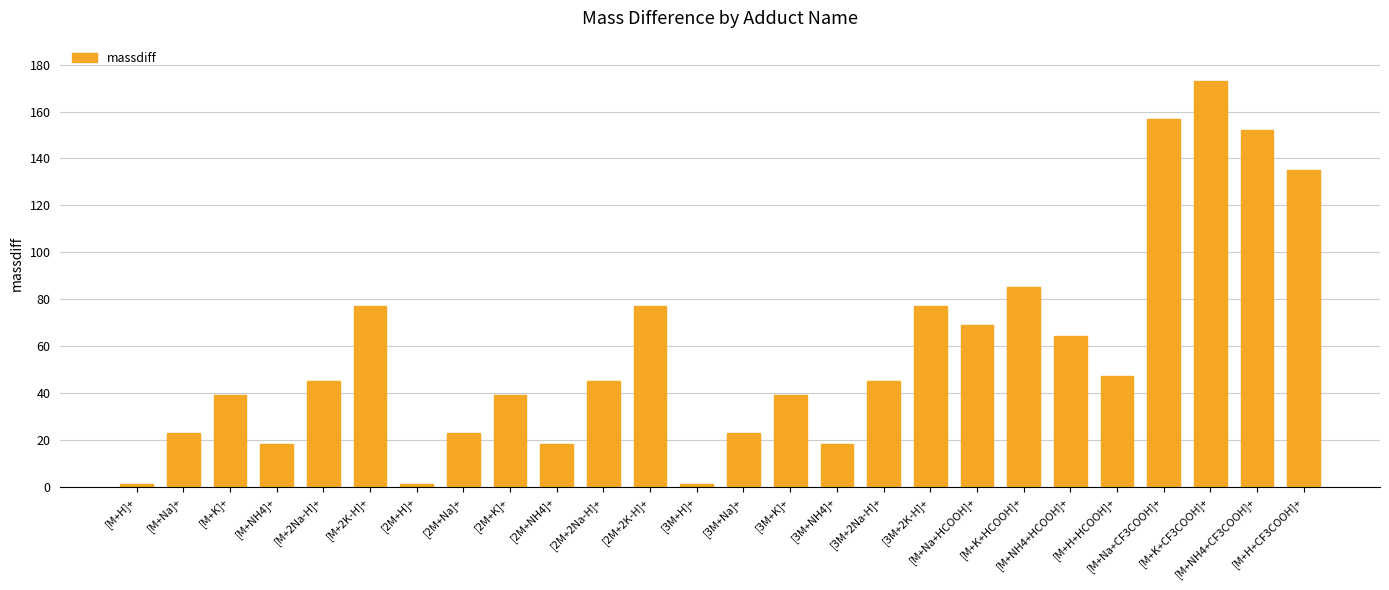

What is the greatest value displayed?

173.0